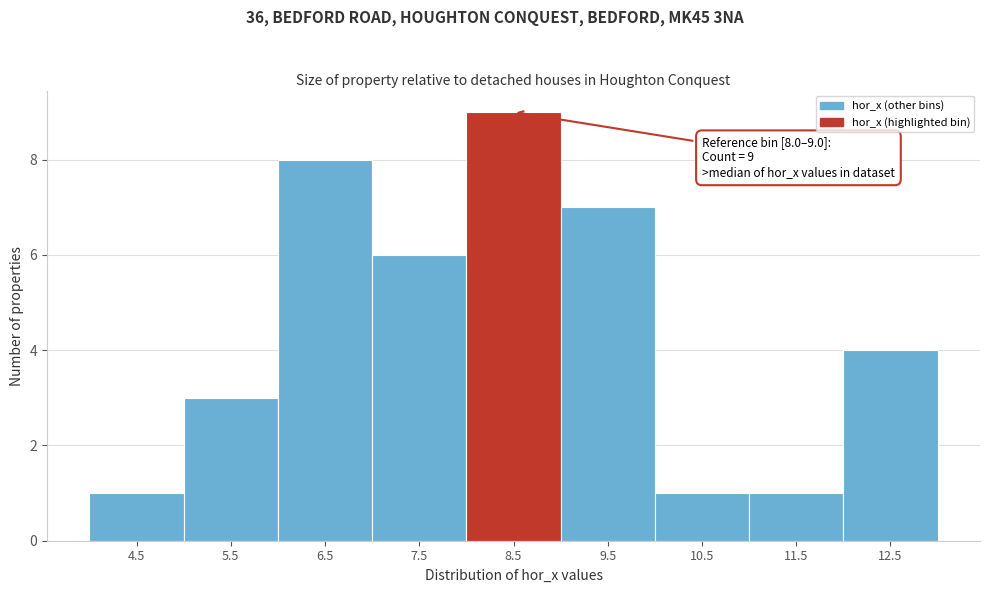

Which range on the x-axis has the tallest bar?

8 to 9